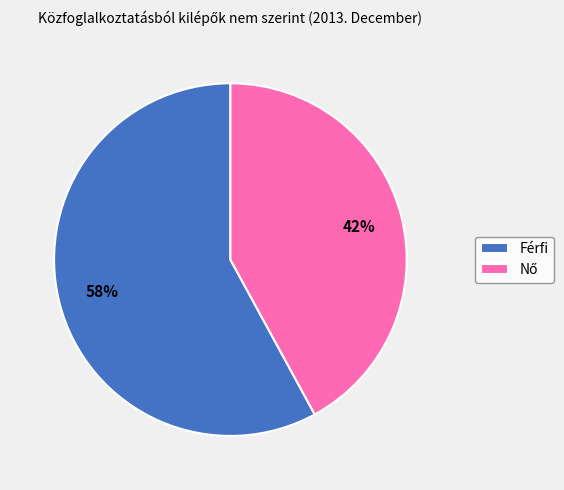

Which category has the biggest portion of the pie?

Férfi